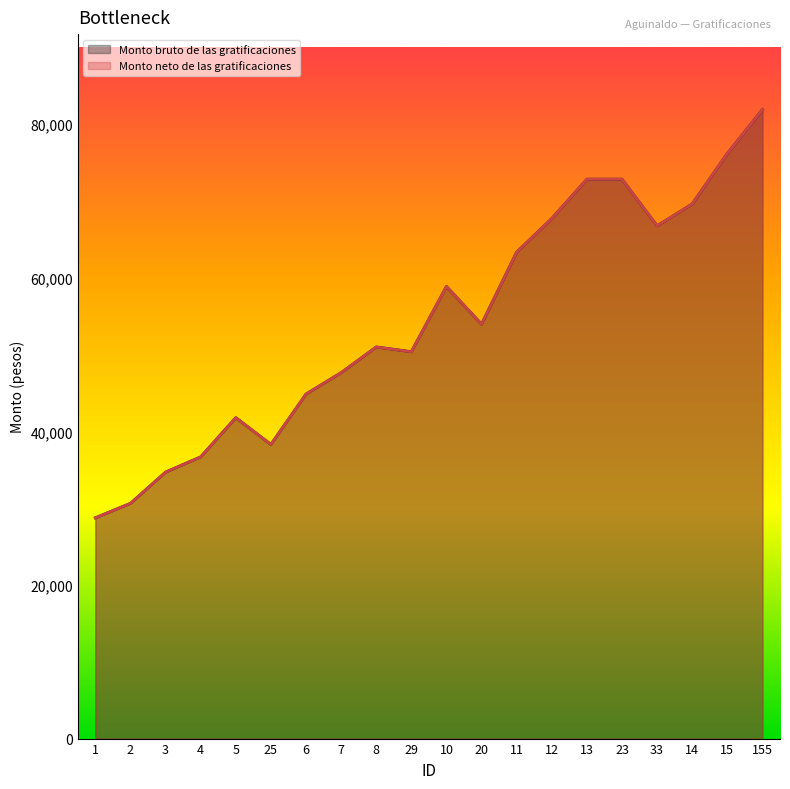

What is the total value across all series at 6?

89713.7